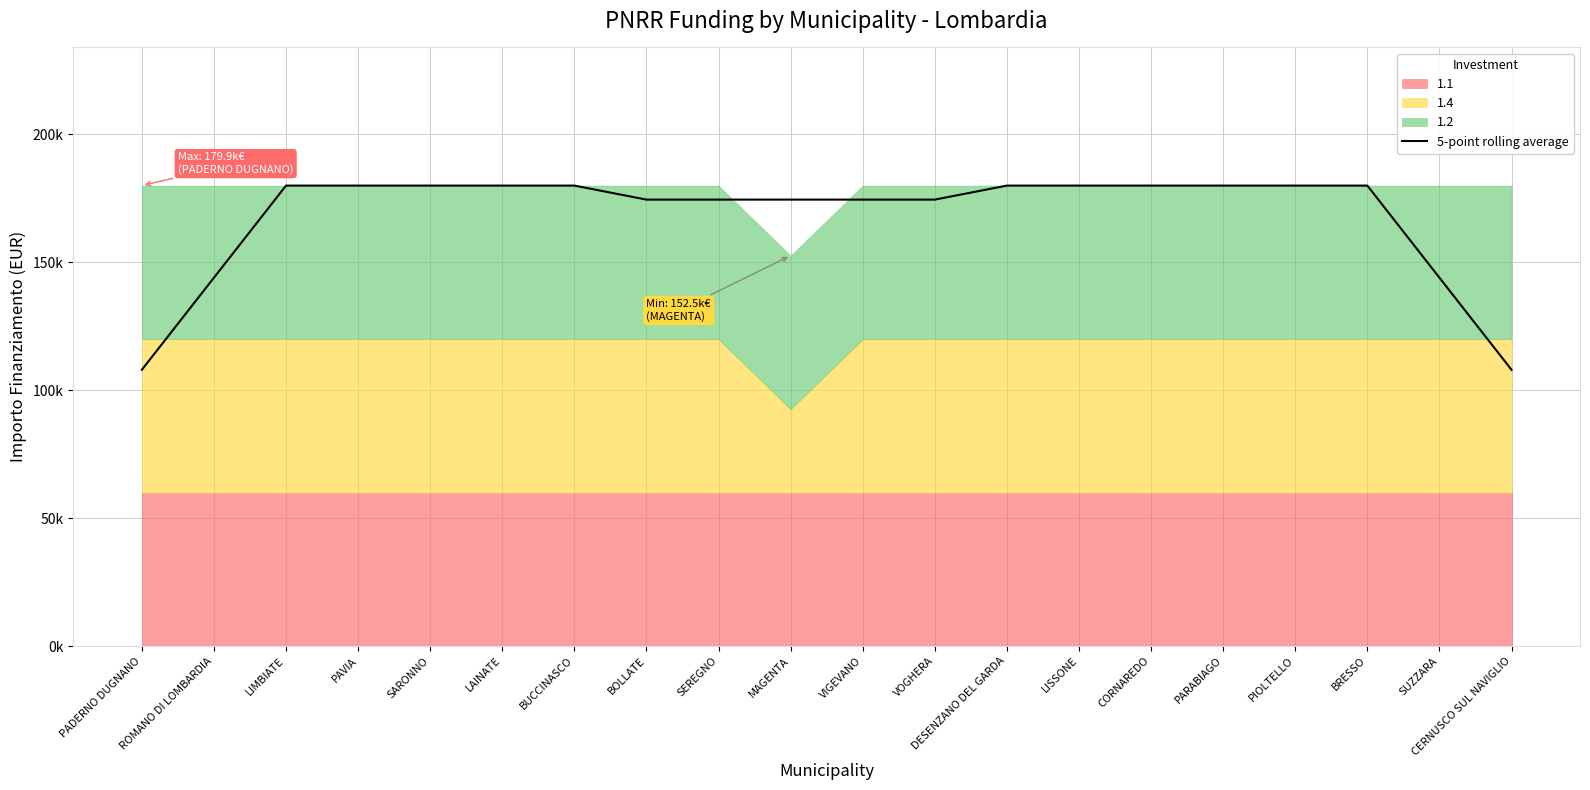

List the labels in order of value, smallest first.

PADERNO DUGNANO, CERNUSCO SUL NAVIGLIO, ROMANO DI LOMBARDIA, SUZZARA, BOLLATE, SEREGNO, MAGENTA, VIGEVANO, VOGHERA, LIMBIATE, PAVIA, SARONNO, LAINATE, BUCCINASCO, DESENZANO DEL GARDA, LISSONE, CORNAREDO, PARABIAGO, PIOLTELLO, BRESSO